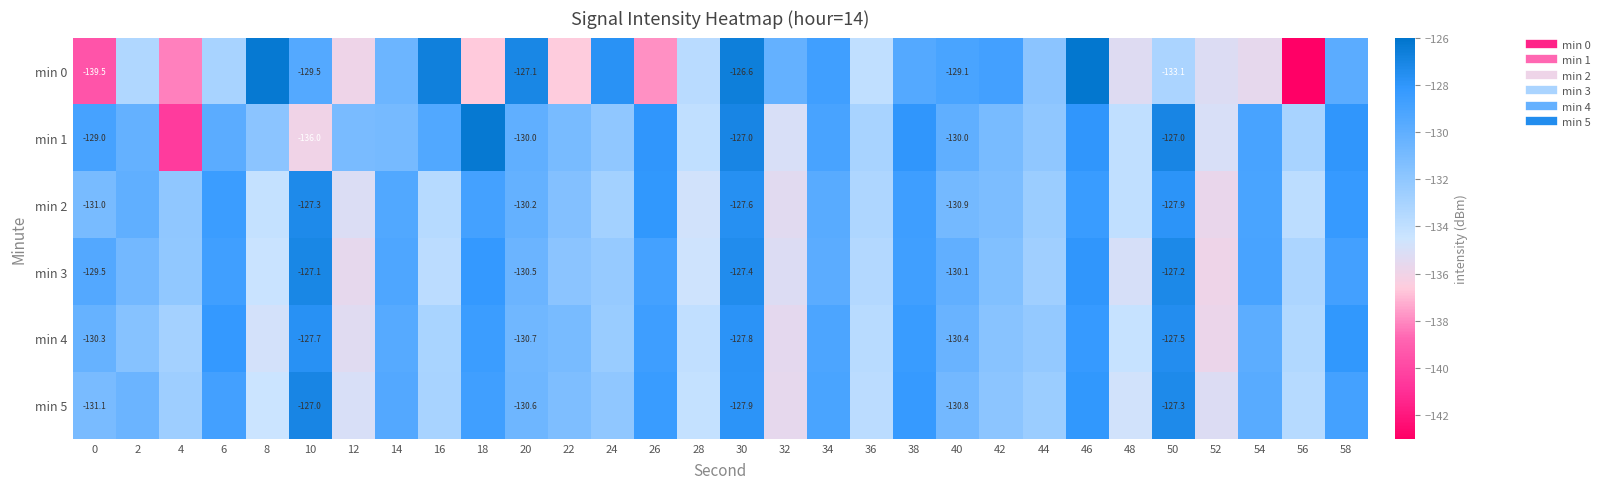

What is the sum of all min 5 values?

-3934.6